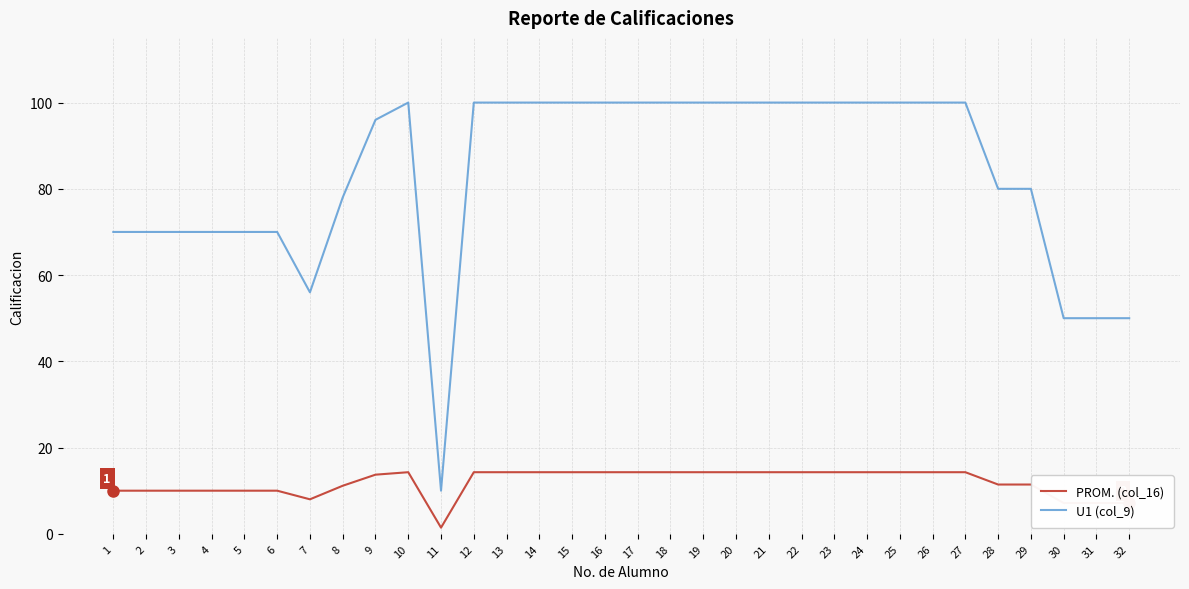

Read the PROM. (col_16) value at 18.

14.3